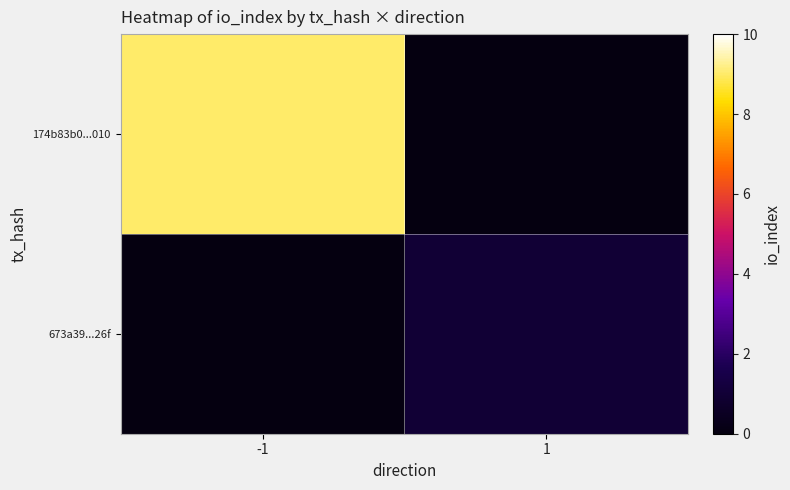

At -1, list the series in order from largest to smallest.

174b83b0...010, 673a39...26f